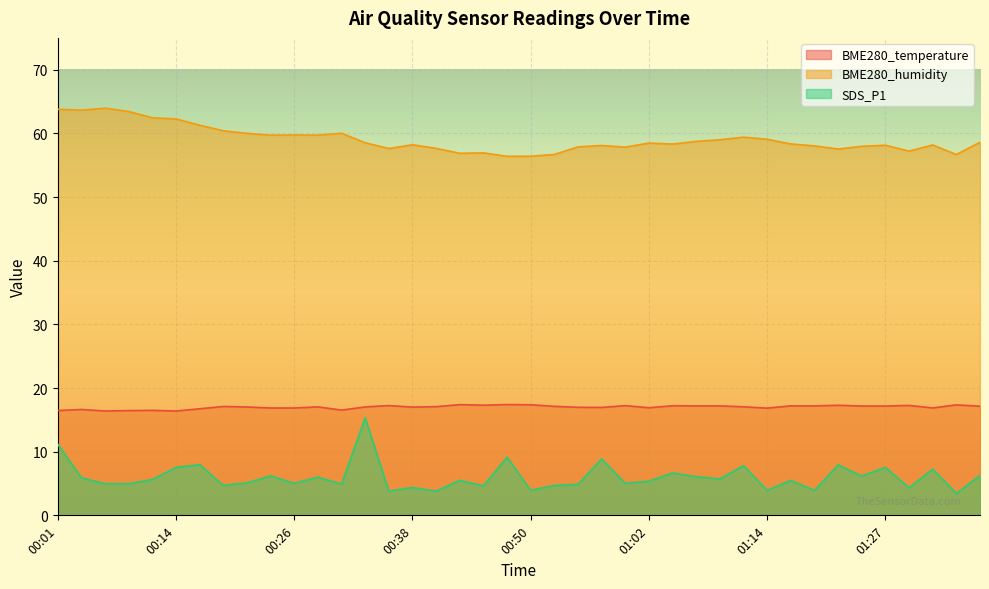

Between 00:21 and 01:34, which series saw the biggest shift?

BME280_humidity